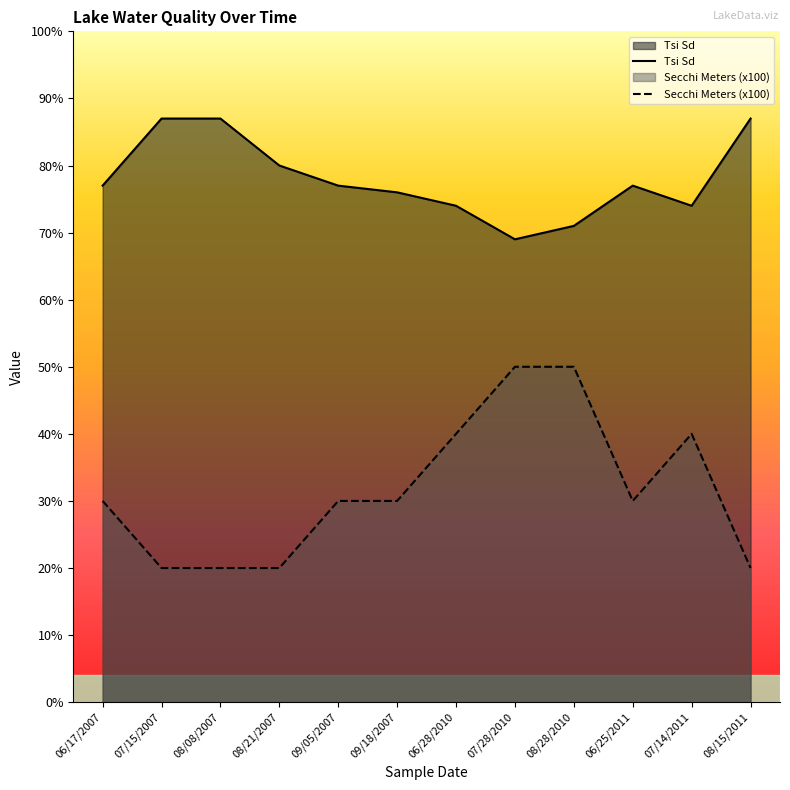

Reading left to right, what are all the values shown in this chart?

Tsi Sd: 77	87	87	80	77	76	74	69	71	77	74	87
Secchi Meters (x100): 30	20	20	20	30	30	40	50	50	30	40	20